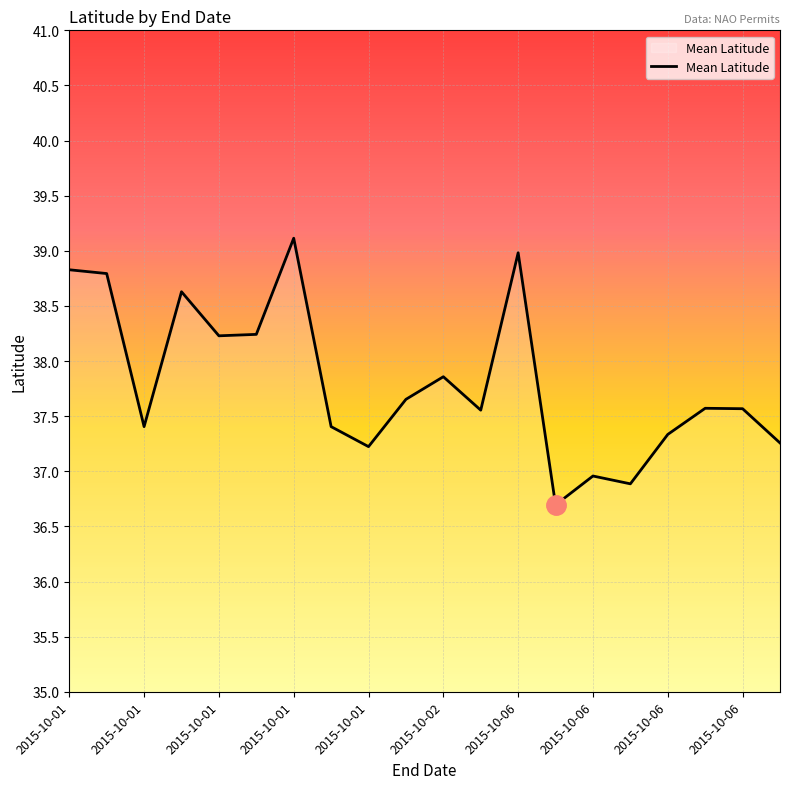

What is the sum of all values?

756.2